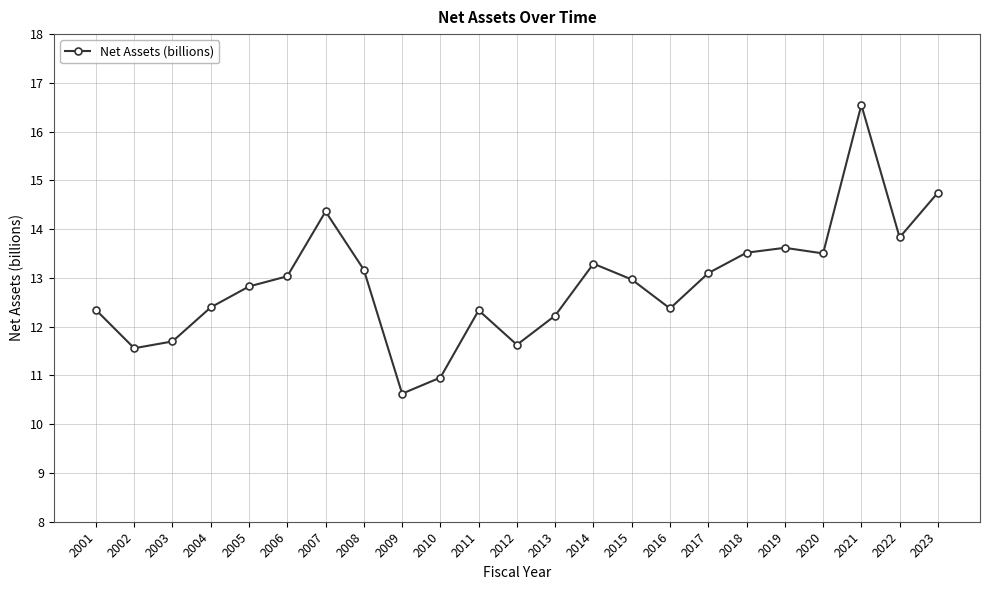

What is the value of the 8th point from the left?

13.2